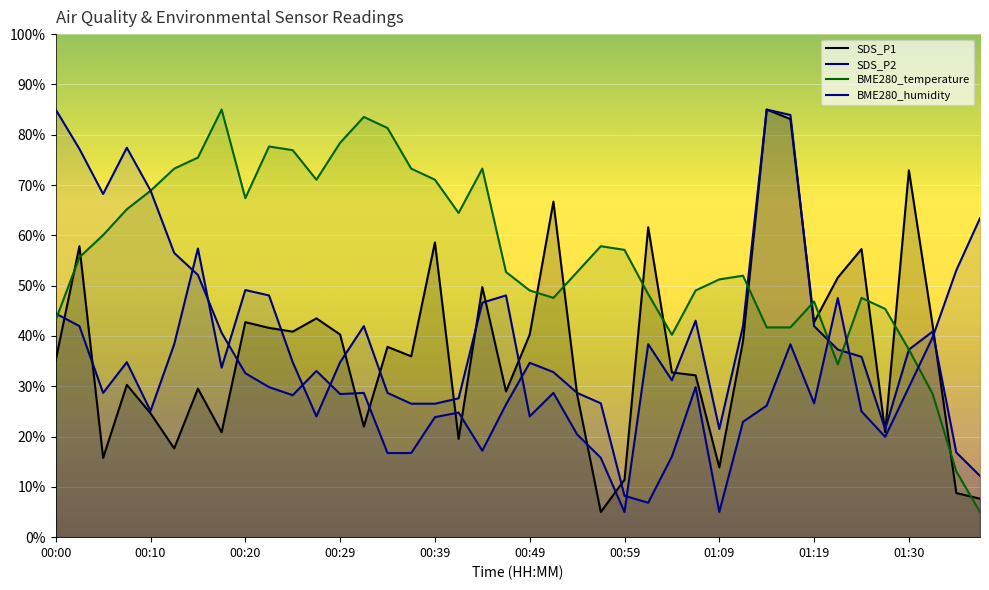

The BME280_humidity series shows 19.9 at 01:27. True or false?

True